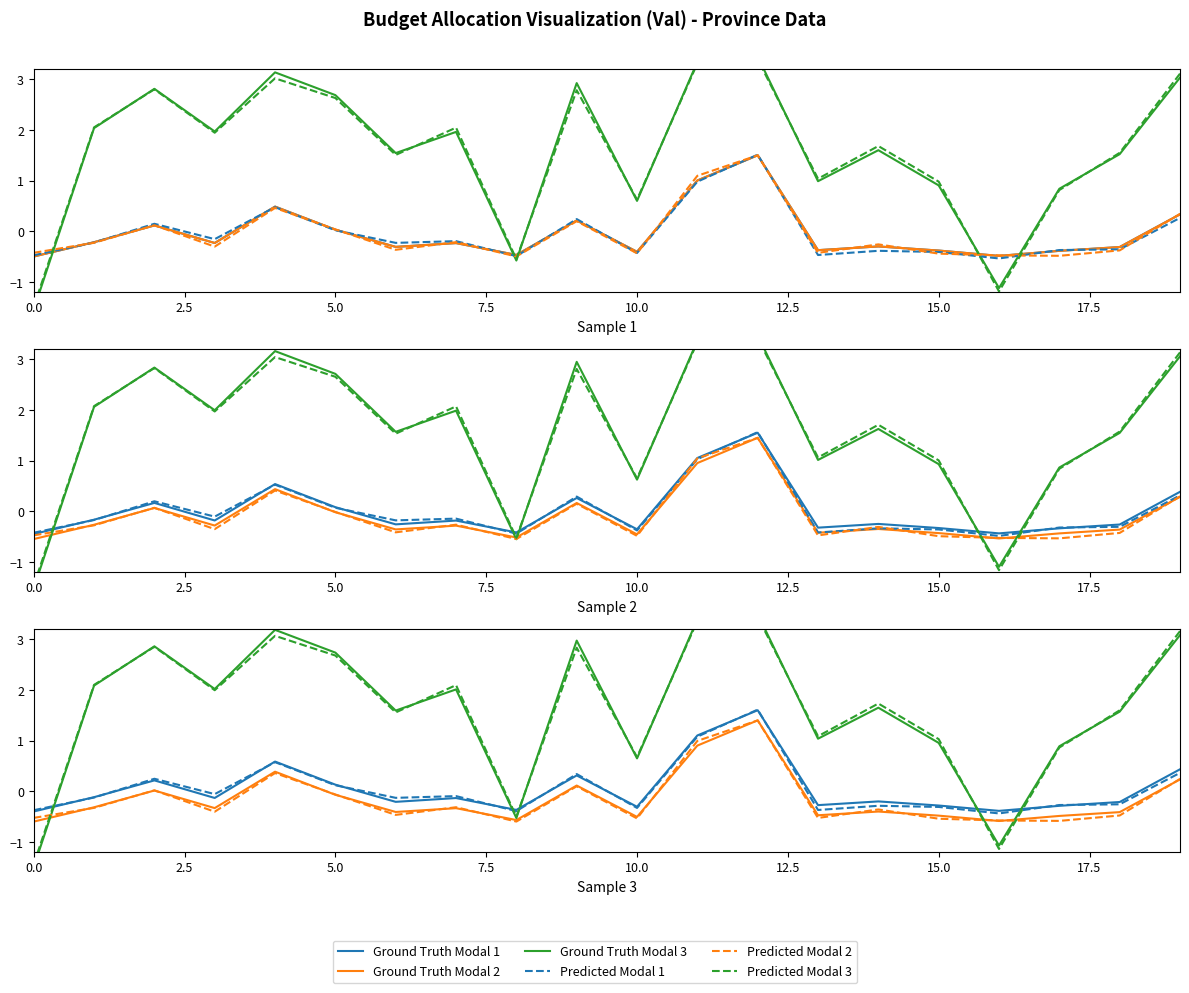

Rank the series by their maximum value, from lowest to highest.

Predicted Modal 2, Ground Truth Modal 2, Ground Truth Modal 1, Predicted Modal 1, Predicted Modal 3, Ground Truth Modal 3